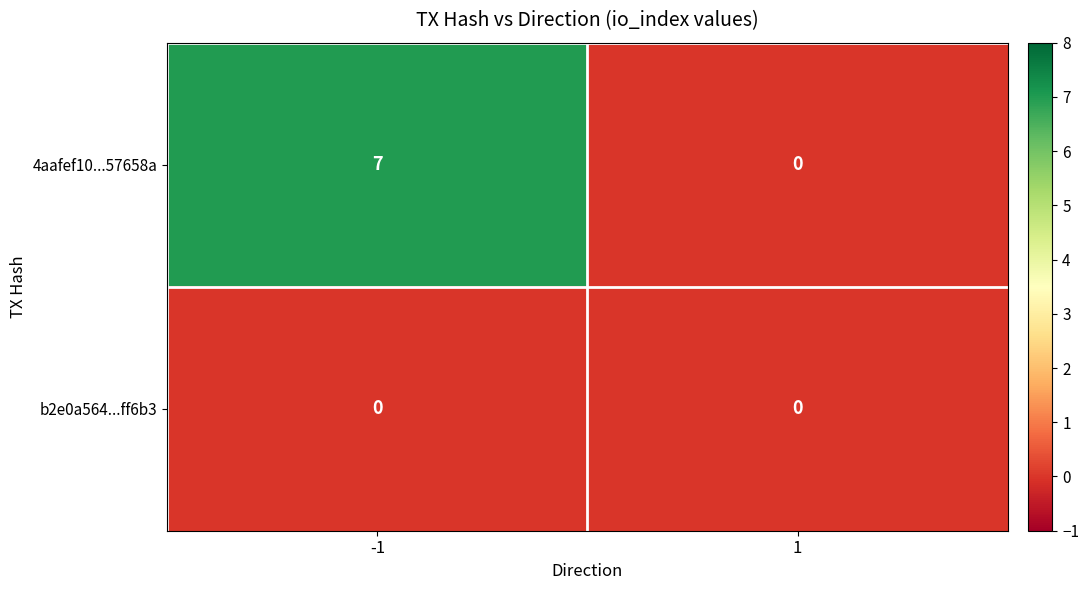

Is the value of b2e0a564...ff6b3 at 1 greater than the value of 4aafef10...57658a at -1?

No